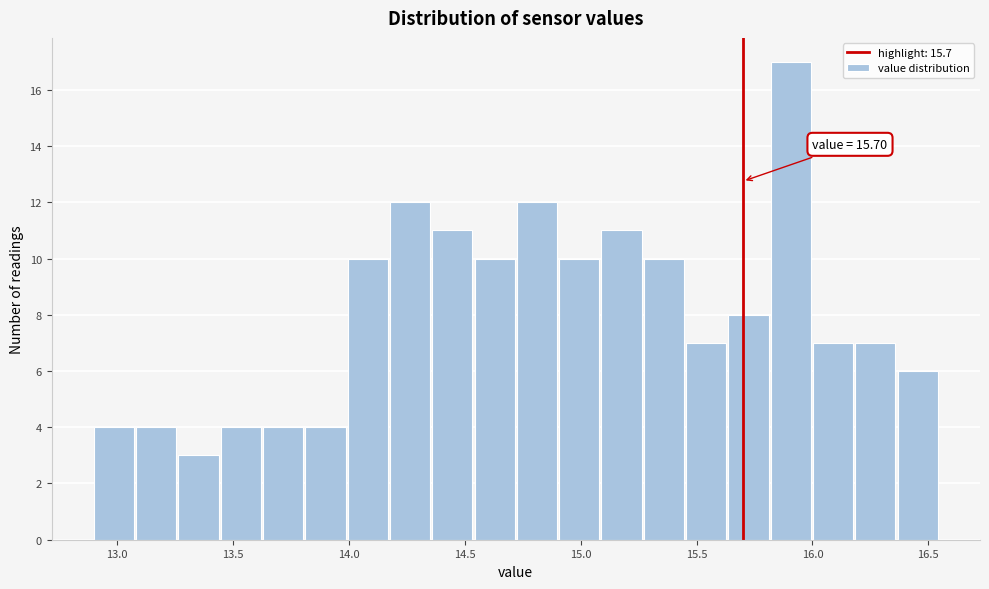

Read against the x-axis, roughly where is the centre of the tallest bar?

15.90